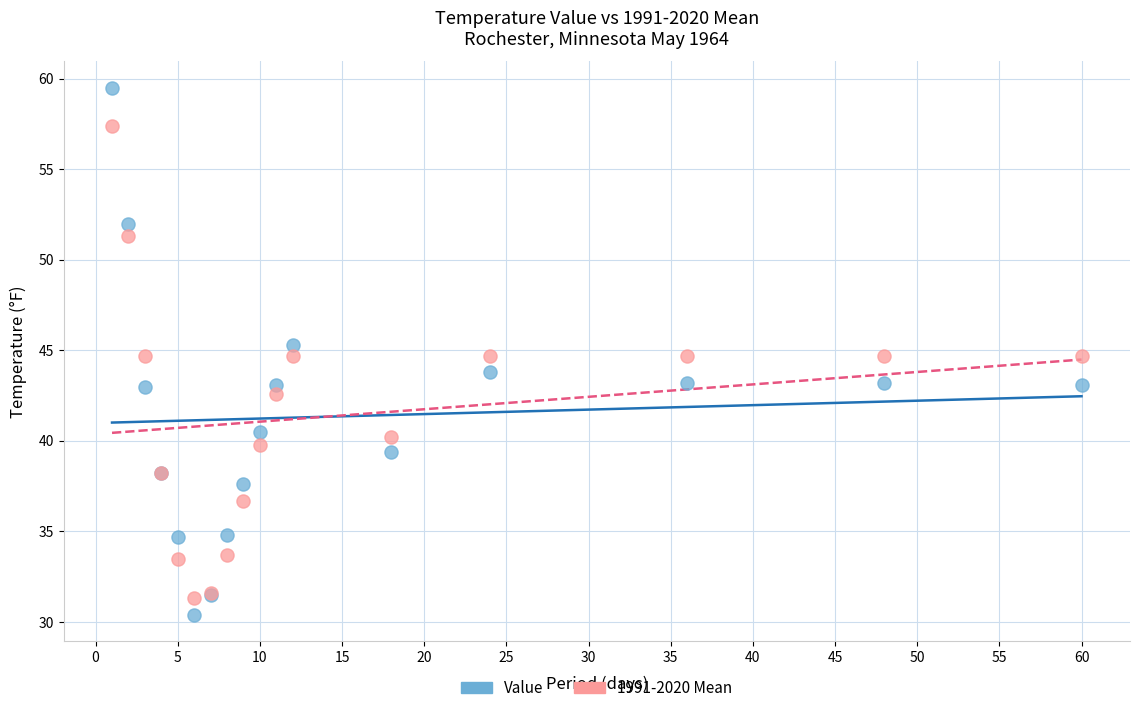

Which series contains the highest Y value?

Value